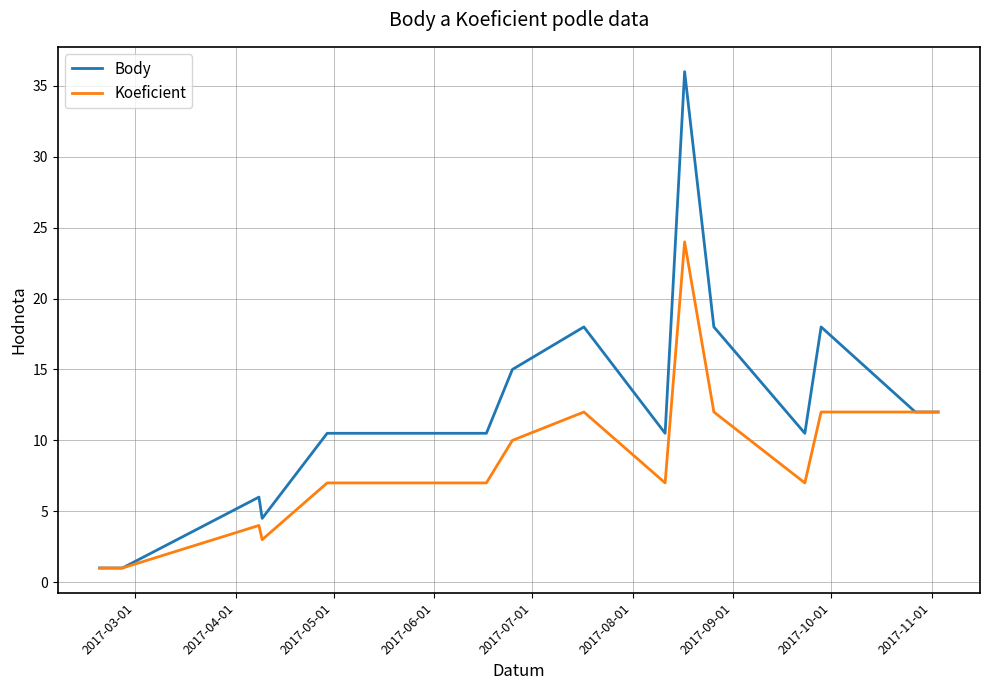

What is the difference between the maximum and second lowest values in the Body series?

35.0